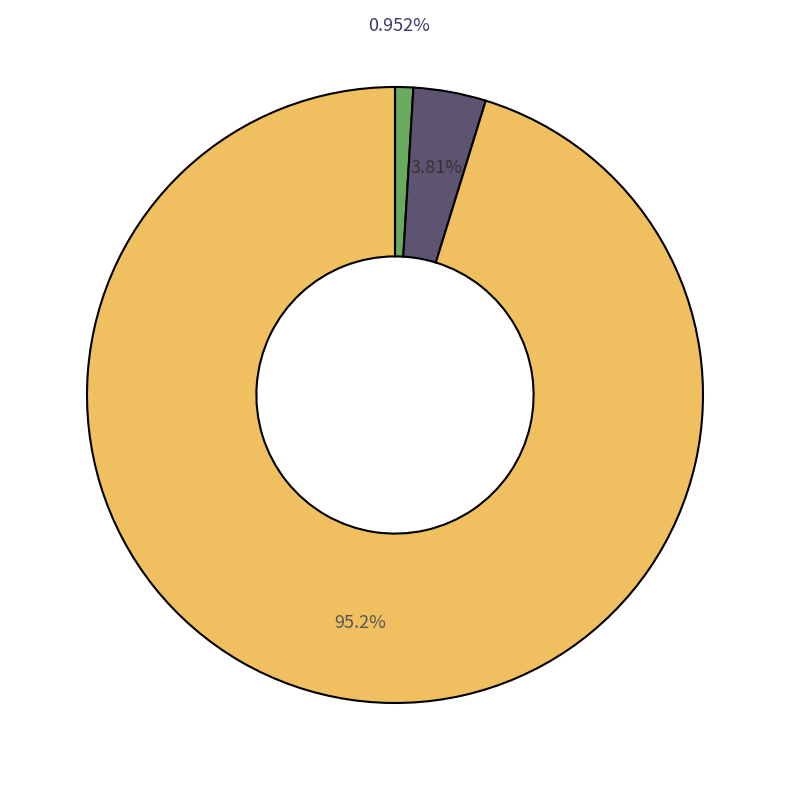

Is there a majority slice in this chart?

Yes